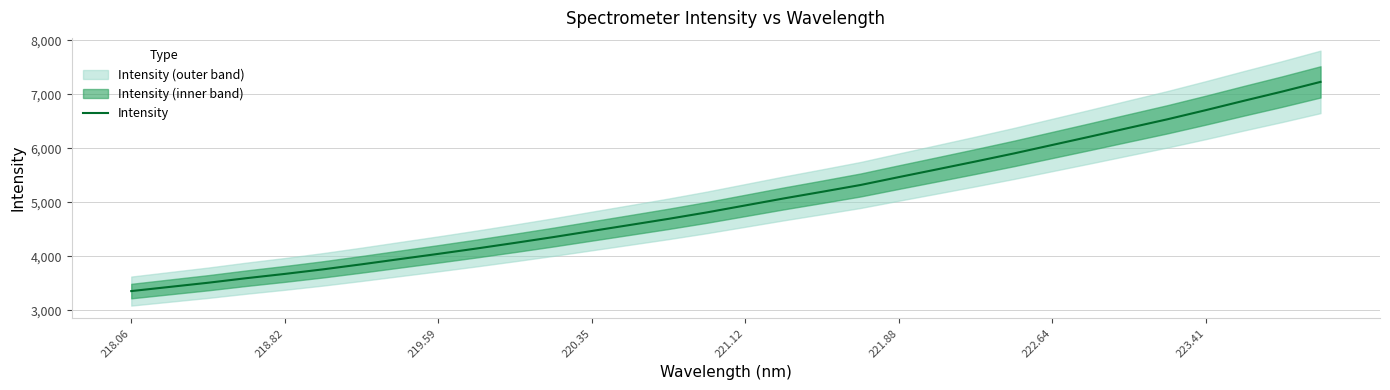

The value of Intensity at 221.12 is 4943.1. True or false?

True